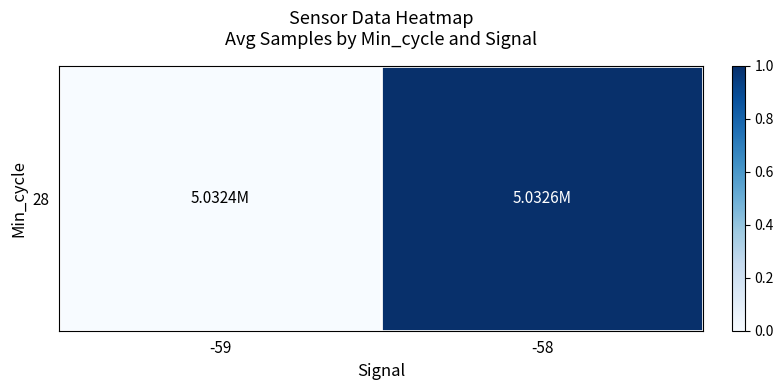

Between -58 and -59, which is larger?

-58